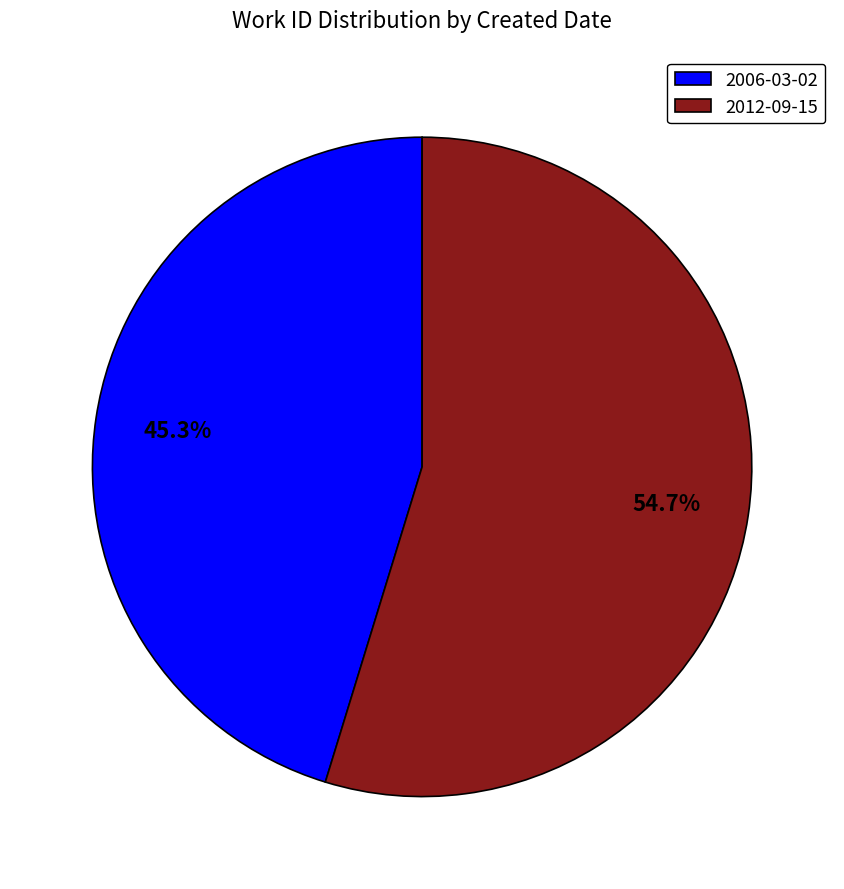

How many slices are in this pie chart?

2